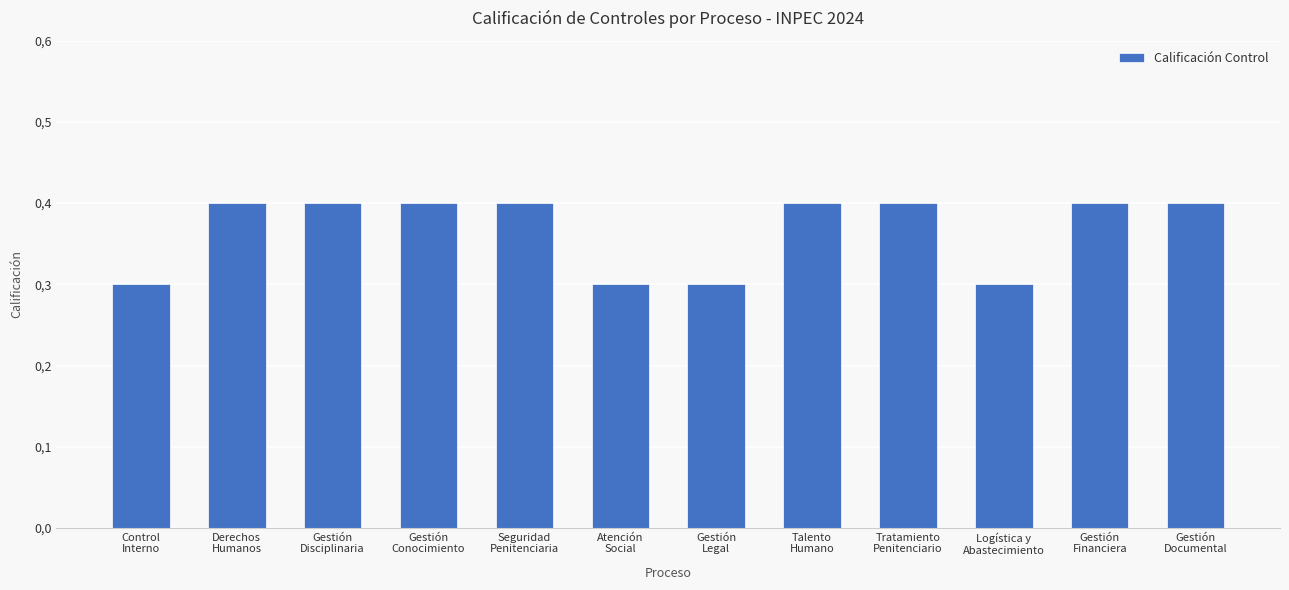

List the labels in order of value, largest first.

Derechos
Humanos, Gestión
Disciplinaria, Gestión
Conocimiento, Seguridad
Penitenciaria, Talento
Humano, Tratamiento
Penitenciario, Gestión
Financiera, Gestión
Documental, Control
Interno, Atención
Social, Gestión
Legal, Logística y
Abastecimiento